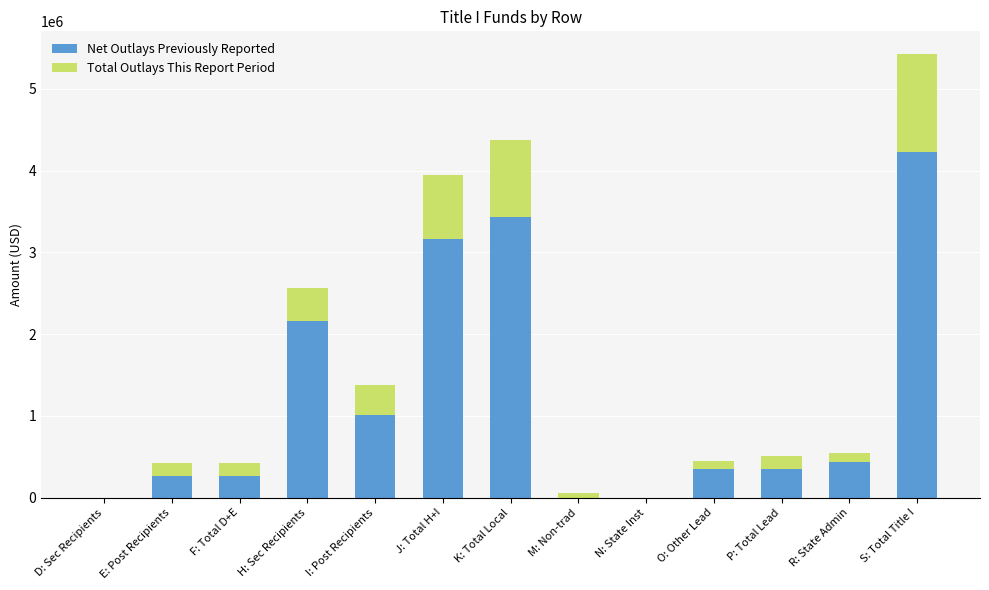

What is the total value across all series at P: Total Lead?

514603.0